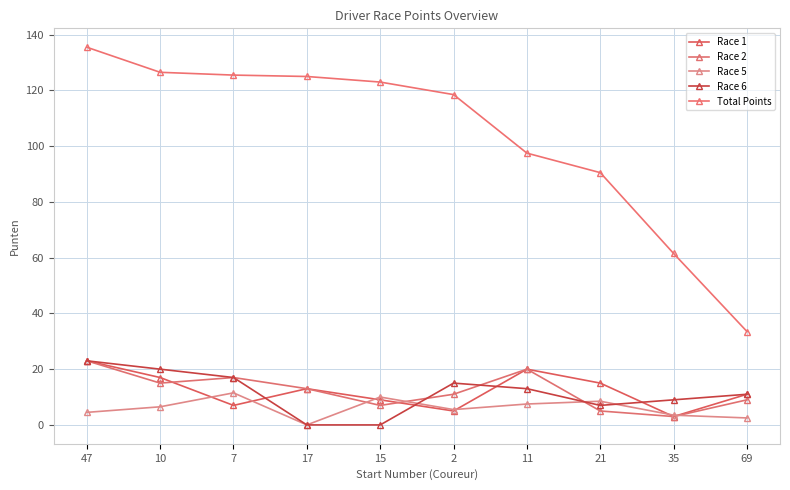

How many interior local valleys does the Race 1 series have?

3